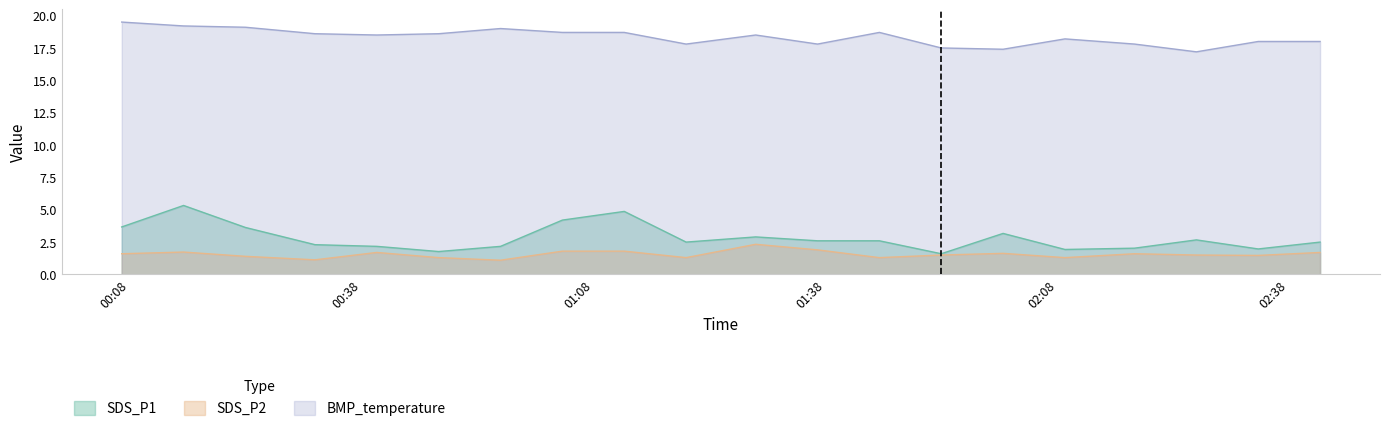

Where is BMP_temperature nearest to the value 18?

2022/09/10 02:34